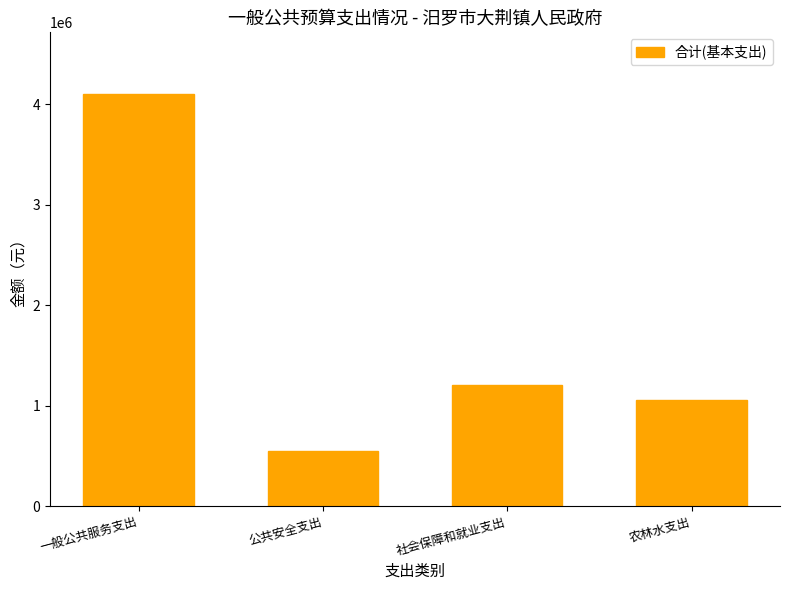

The value at 一般公共服务支出 is 4101732.0. True or false?

True